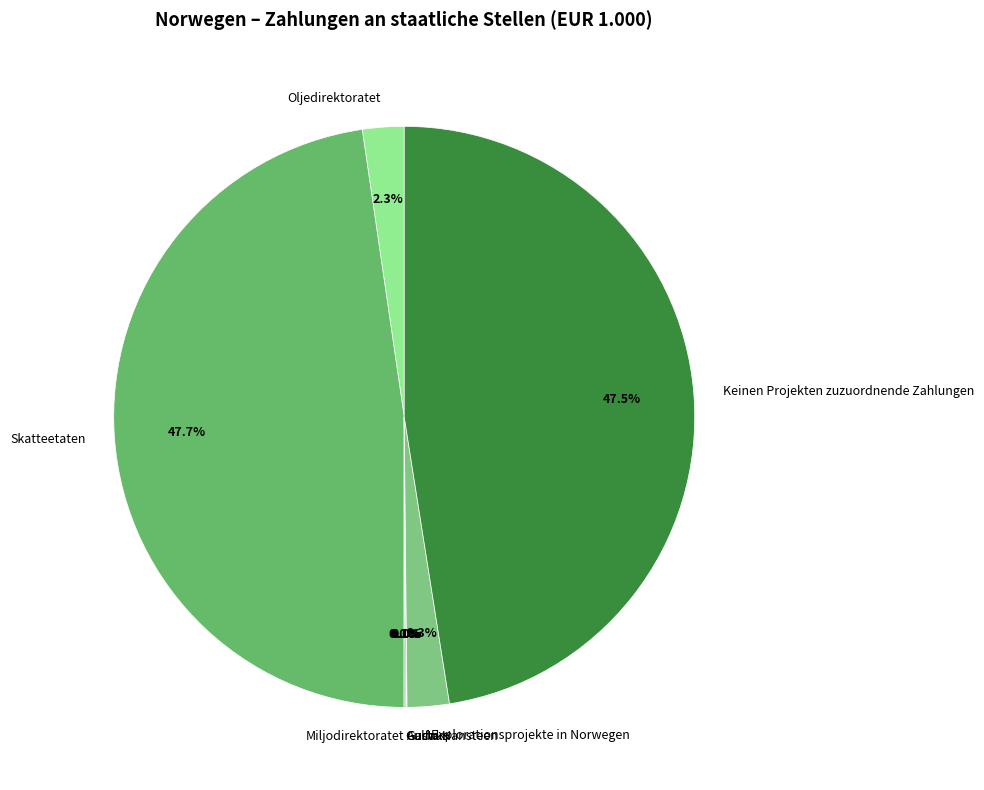

Is there a majority slice in this chart?

No